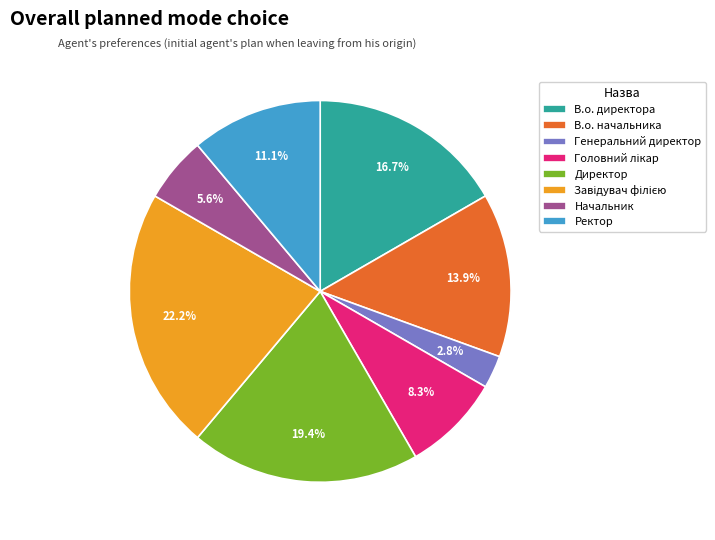

To the nearest percent, what is the average slice percentage?

12%